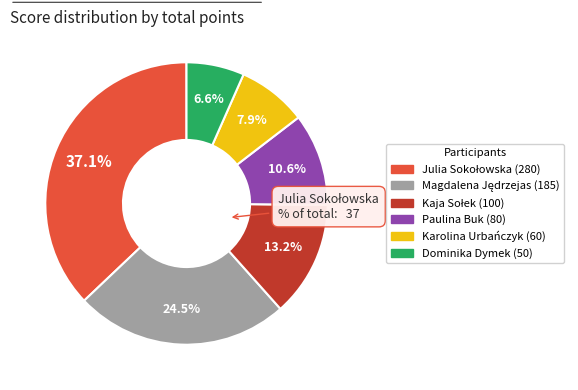

What percentage is NOT represented by Dominika Dymek?

93.4%